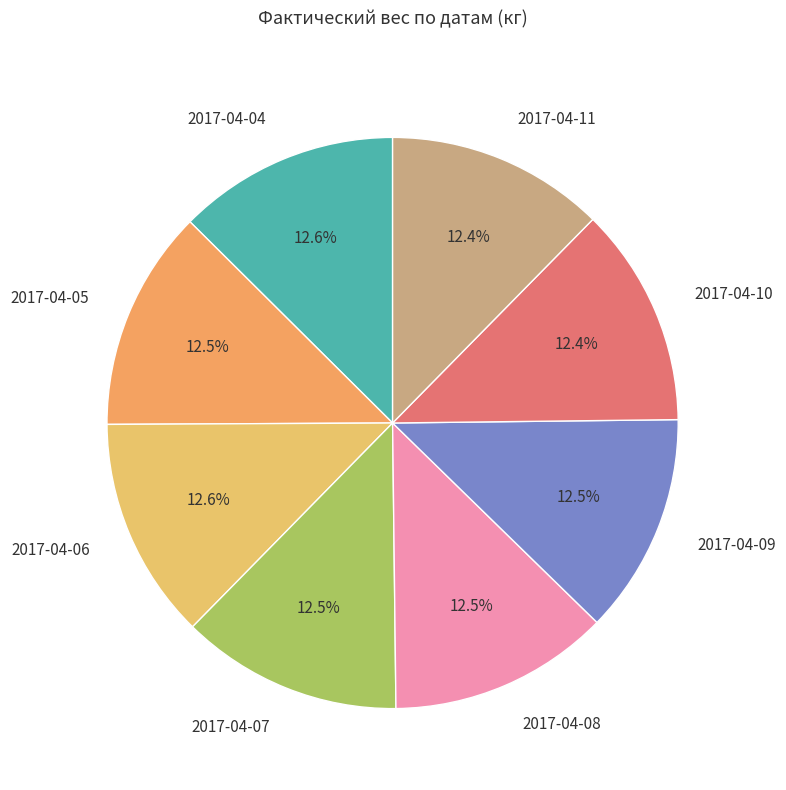

Is there any slice that represents more than half of the pie?

No